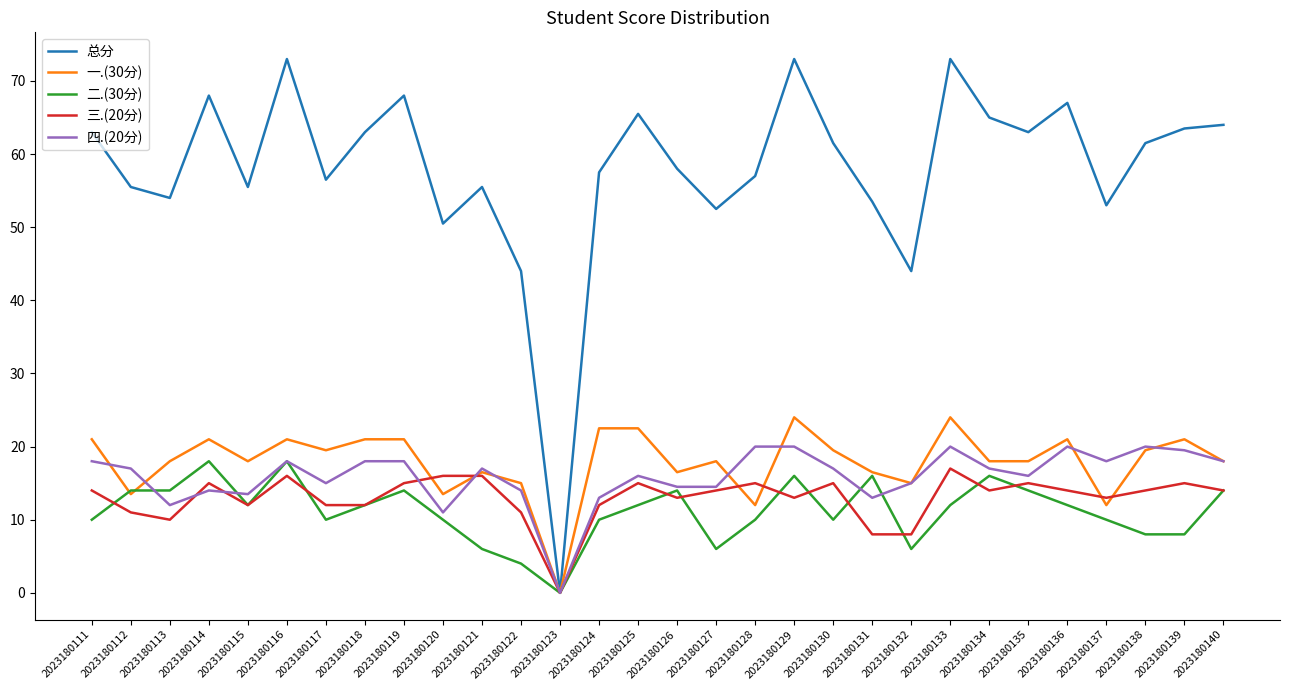

Reading left to right, extract all data points from this chart.

总分: 2023180111=63.0	2023180112=55.5	2023180113=54.0	2023180114=68.0	2023180115=55.5	2023180116=73.0	2023180117=56.5	2023180118=63.0	2023180119=68.0	2023180120=50.5	2023180121=55.5	2023180122=44.0	2023180123=0.0	2023180124=57.5	2023180125=65.5	2023180126=58.0	2023180127=52.5	2023180128=57.0	2023180129=73.0	2023180130=61.5	2023180131=53.5	2023180132=44.0	2023180133=73.0	2023180134=65.0	2023180135=63.0	2023180136=67.0	2023180137=53.0	2023180138=61.5	2023180139=63.5	2023180140=64.0
一.(30分): 2023180111=21.0	2023180112=13.5	2023180113=18.0	2023180114=21.0	2023180115=18.0	2023180116=21.0	2023180117=19.5	2023180118=21.0	2023180119=21.0	2023180120=13.5	2023180121=16.5	2023180122=15.0	2023180123=0.0	2023180124=22.5	2023180125=22.5	2023180126=16.5	2023180127=18.0	2023180128=12.0	2023180129=24.0	2023180130=19.5	2023180131=16.5	2023180132=15.0	2023180133=24.0	2023180134=18.0	2023180135=18.0	2023180136=21.0	2023180137=12.0	2023180138=19.5	2023180139=21.0	2023180140=18.0
二.(30分): 2023180111=10.0	2023180112=14.0	2023180113=14.0	2023180114=18.0	2023180115=12.0	2023180116=18.0	2023180117=10.0	2023180118=12.0	2023180119=14.0	2023180120=10.0	2023180121=6.0	2023180122=4.0	2023180123=0.0	2023180124=10.0	2023180125=12.0	2023180126=14.0	2023180127=6.0	2023180128=10.0	2023180129=16.0	2023180130=10.0	2023180131=16.0	2023180132=6.0	2023180133=12.0	2023180134=16.0	2023180135=14.0	2023180136=12.0	2023180137=10.0	2023180138=8.0	2023180139=8.0	2023180140=14.0
三.(20分): 2023180111=14.0	2023180112=11.0	2023180113=10.0	2023180114=15.0	2023180115=12.0	2023180116=16.0	2023180117=12.0	2023180118=12.0	2023180119=15.0	2023180120=16.0	2023180121=16.0	2023180122=11.0	2023180123=0.0	2023180124=12.0	2023180125=15.0	2023180126=13.0	2023180127=14.0	2023180128=15.0	2023180129=13.0	2023180130=15.0	2023180131=8.0	2023180132=8.0	2023180133=17.0	2023180134=14.0	2023180135=15.0	2023180136=14.0	2023180137=13.0	2023180138=14.0	2023180139=15.0	2023180140=14.0
四.(20分): 2023180111=18.0	2023180112=17.0	2023180113=12.0	2023180114=14.0	2023180115=13.5	2023180116=18.0	2023180117=15.0	2023180118=18.0	2023180119=18.0	2023180120=11.0	2023180121=17.0	2023180122=14.0	2023180123=0.0	2023180124=13.0	2023180125=16.0	2023180126=14.5	2023180127=14.5	2023180128=20.0	2023180129=20.0	2023180130=17.0	2023180131=13.0	2023180132=15.0	2023180133=20.0	2023180134=17.0	2023180135=16.0	2023180136=20.0	2023180137=18.0	2023180138=20.0	2023180139=19.5	2023180140=18.0